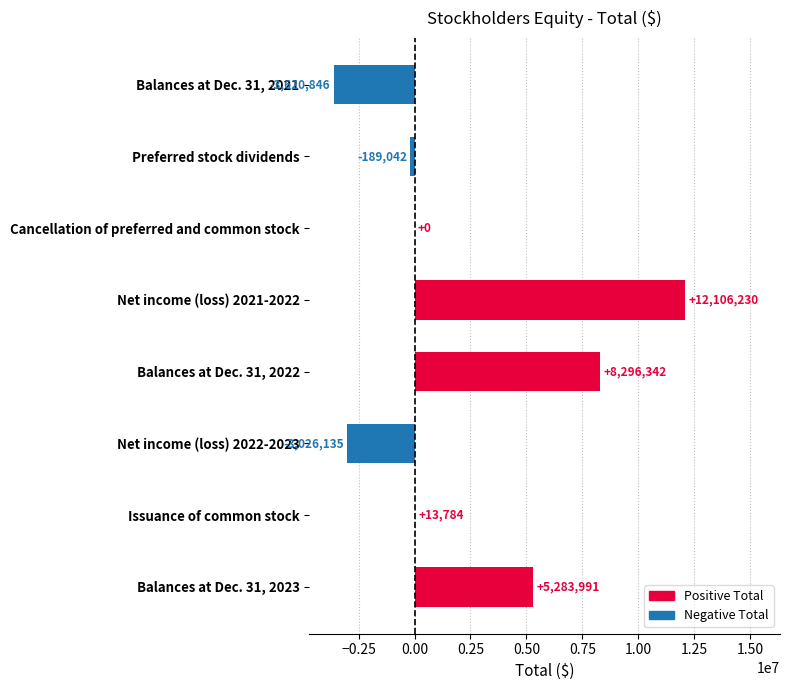

What is the change in value from Balances at Dec. 31, 2022 to Balances at Dec. 31, 2023?

-3012351